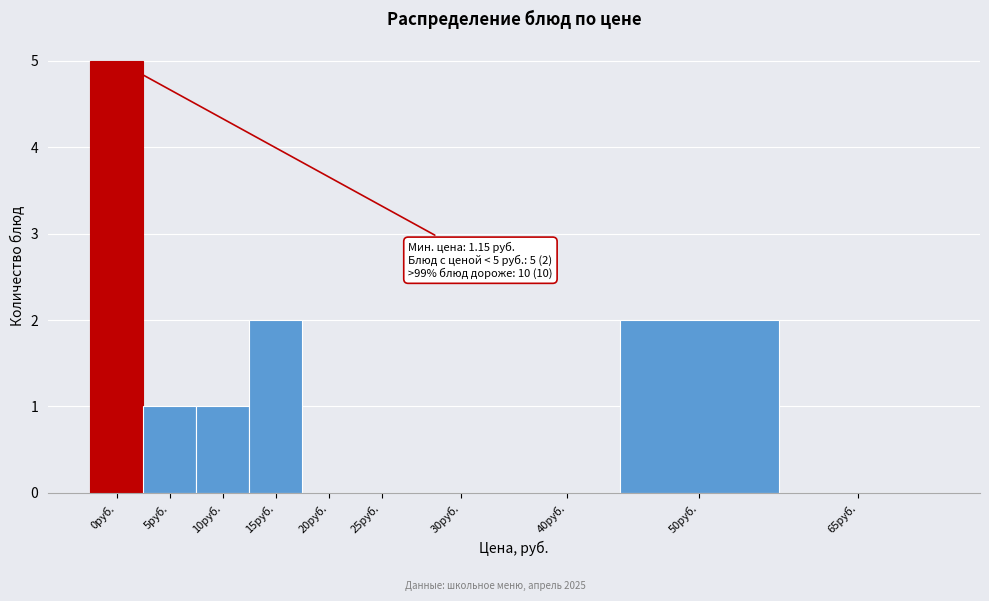

Reading right to left, extract all data points from this chart.

65руб.=0	50руб.=2	40руб.=0	30руб.=0	25руб.=0	20руб.=0	15руб.=2	10руб.=1	5руб.=1	0руб.=5